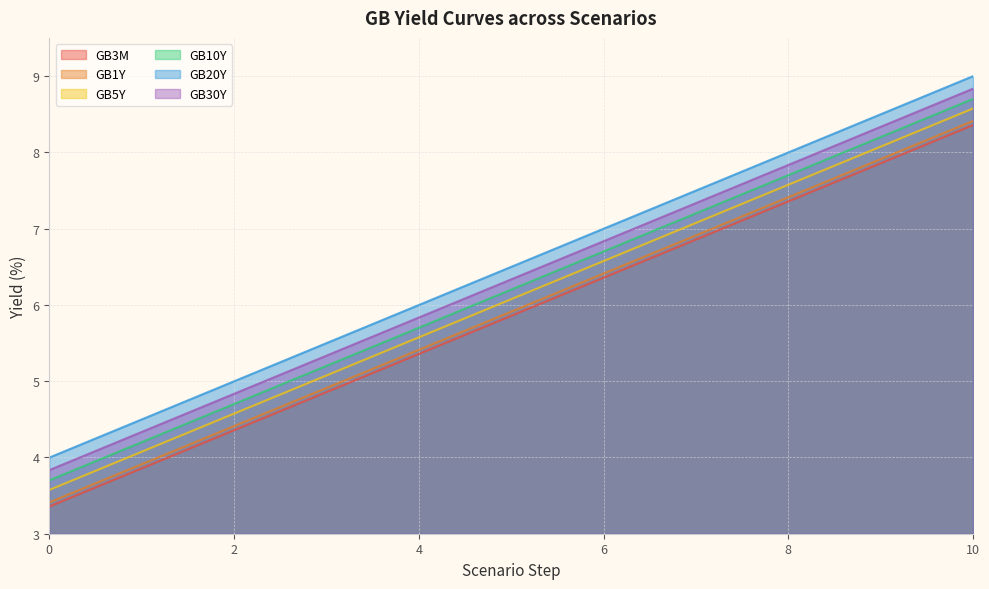

What is the spread (max minus min) of values at 0?

0.6